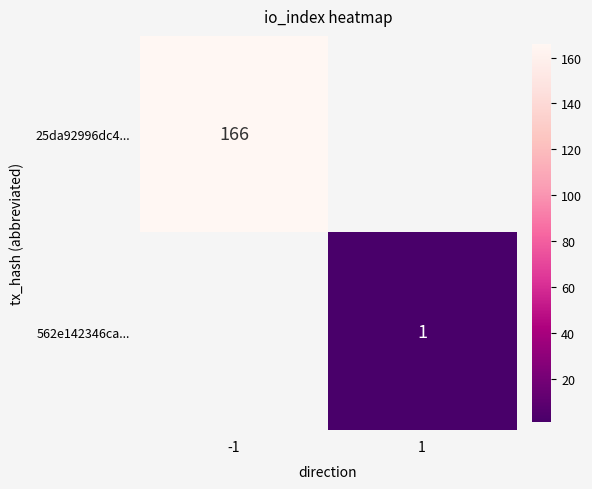

The value of 25da92996dc4... at -1 is 166. True or false?

True